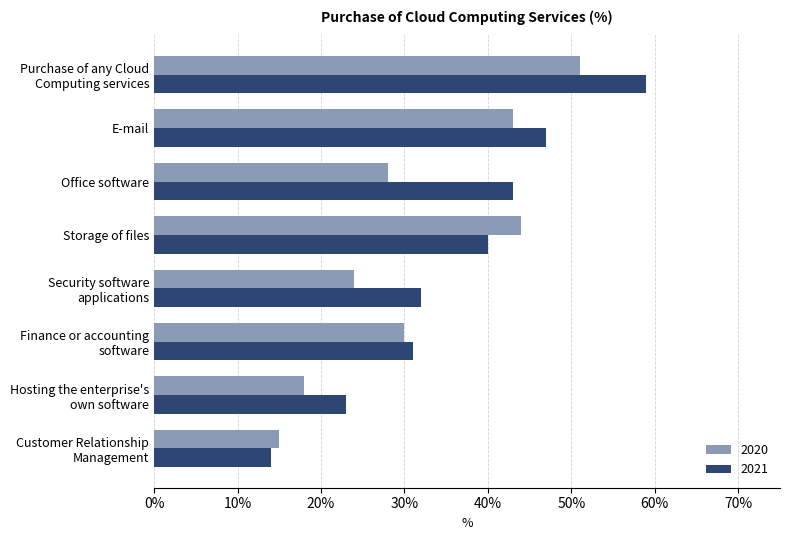

What is the highest value of the 2021 series?

59